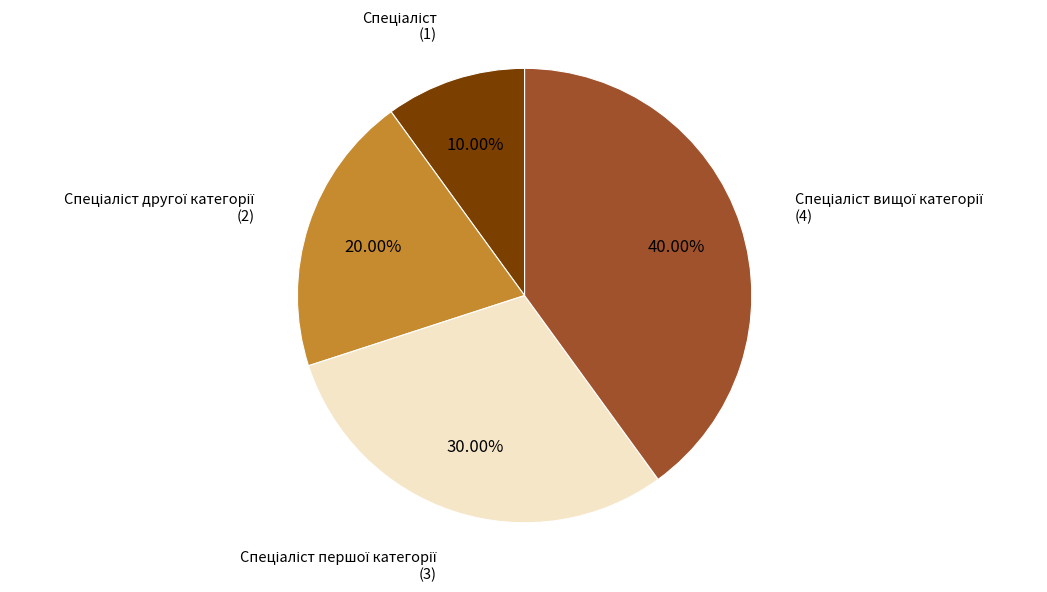

Is there any slice that represents more than half of the pie?

No